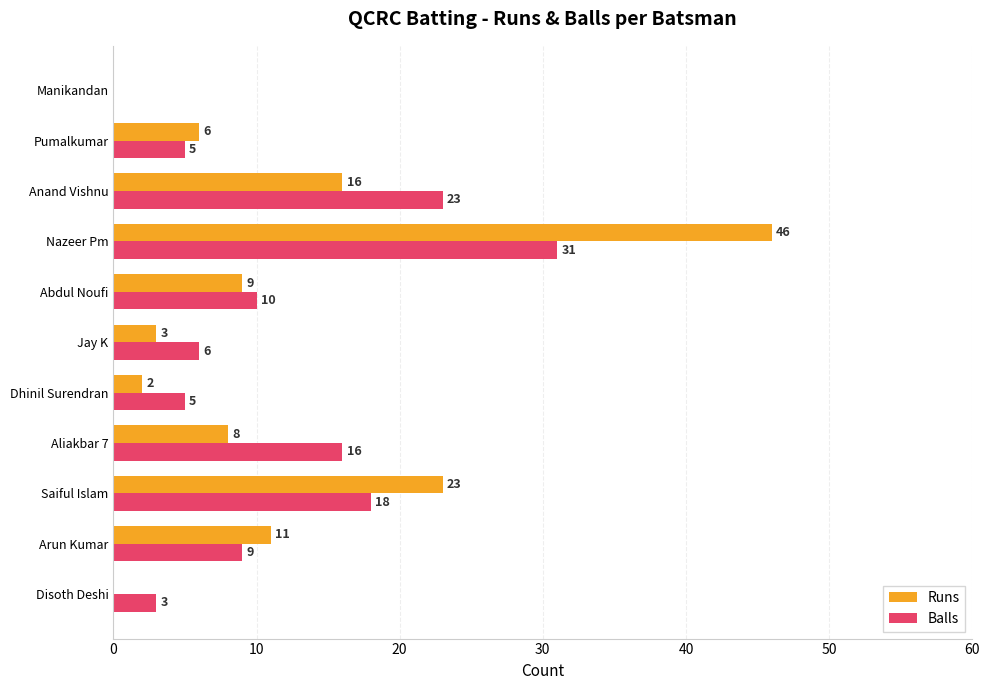

Between Saiful Islam and Manikandan, which series saw the biggest shift?

Runs